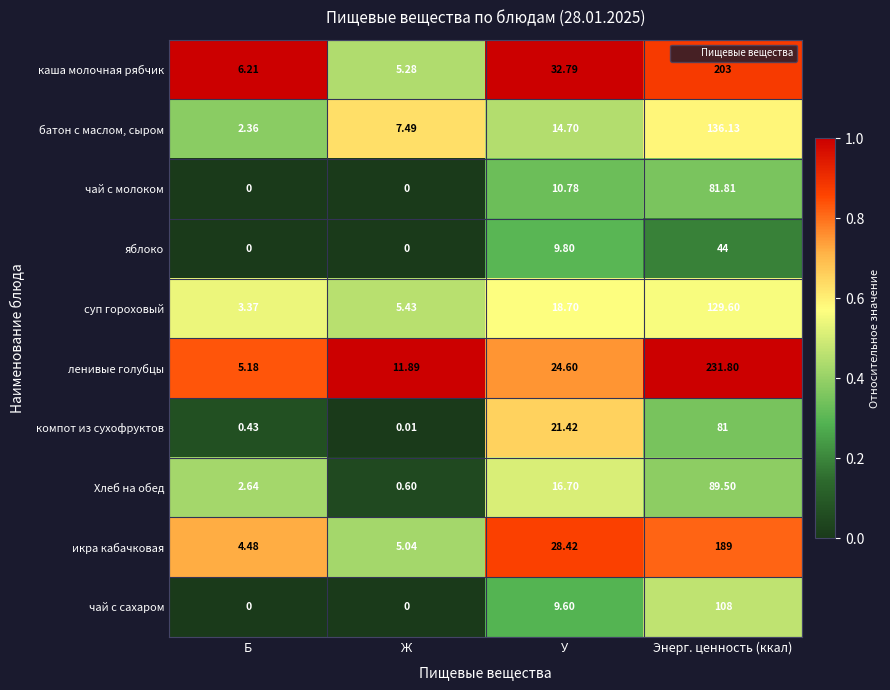

Is the value of яблоко at Ж greater than the value of батон с маслом, сыром at Энерг. ценность (ккал)?

No